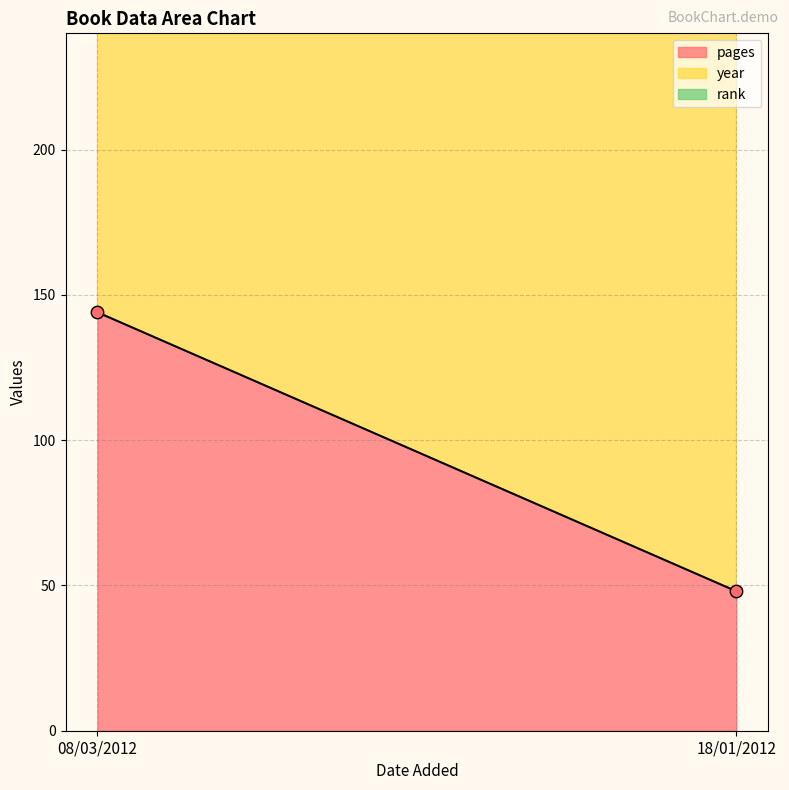

Which series has the largest total across all categories?

year